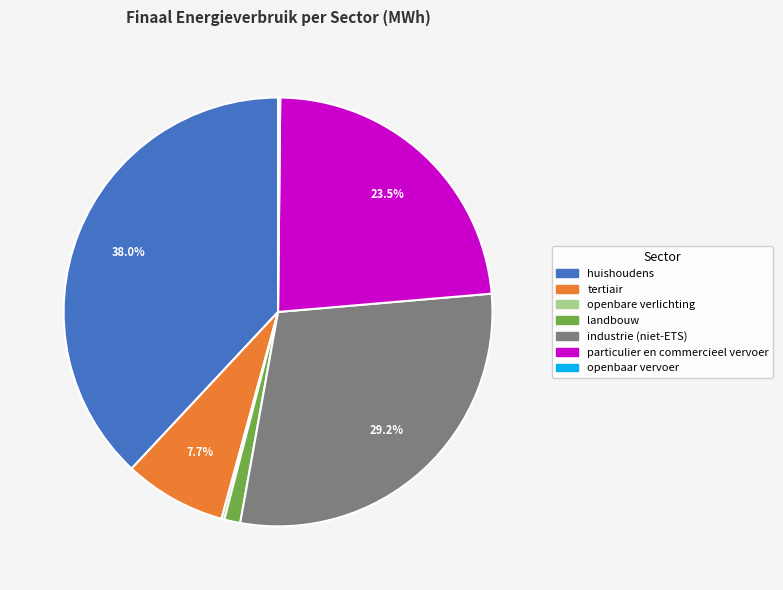

To the nearest percent, what is the combined percentage of industrie (niet-ETS) and landbouw?

30%